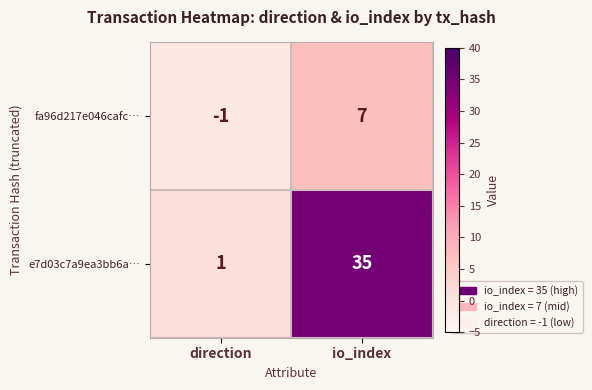

At which category is the sum across all series the highest?

io_index